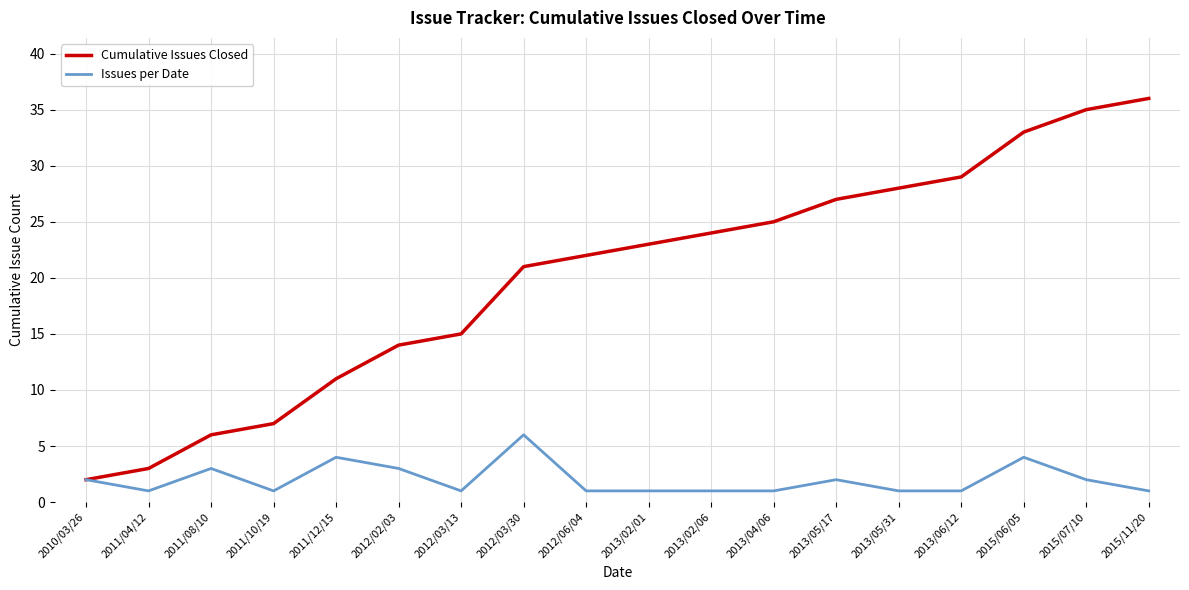

What position from the right is 2011/08/10?

16